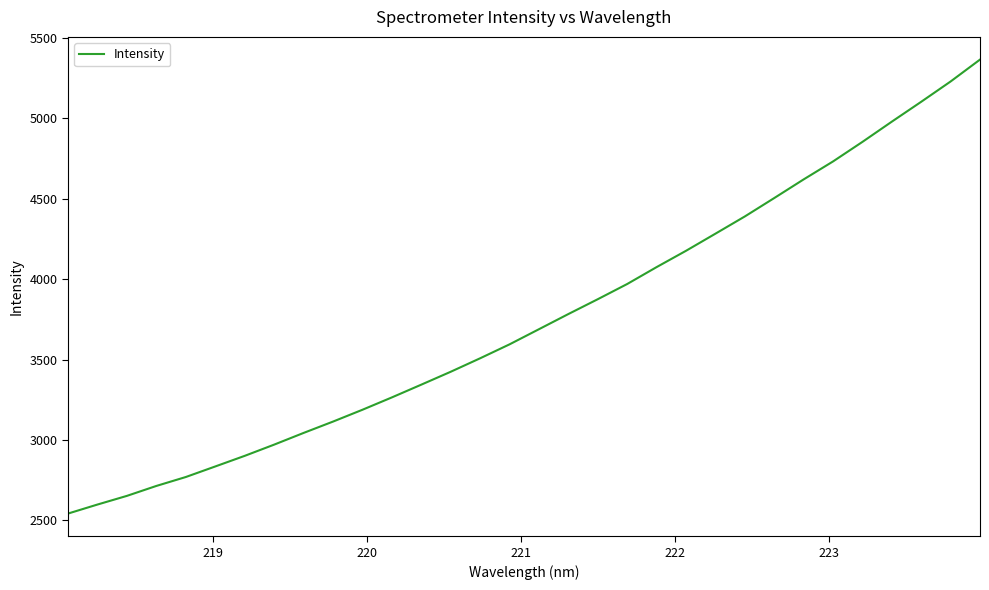

How many lines are shown in the chart?

1